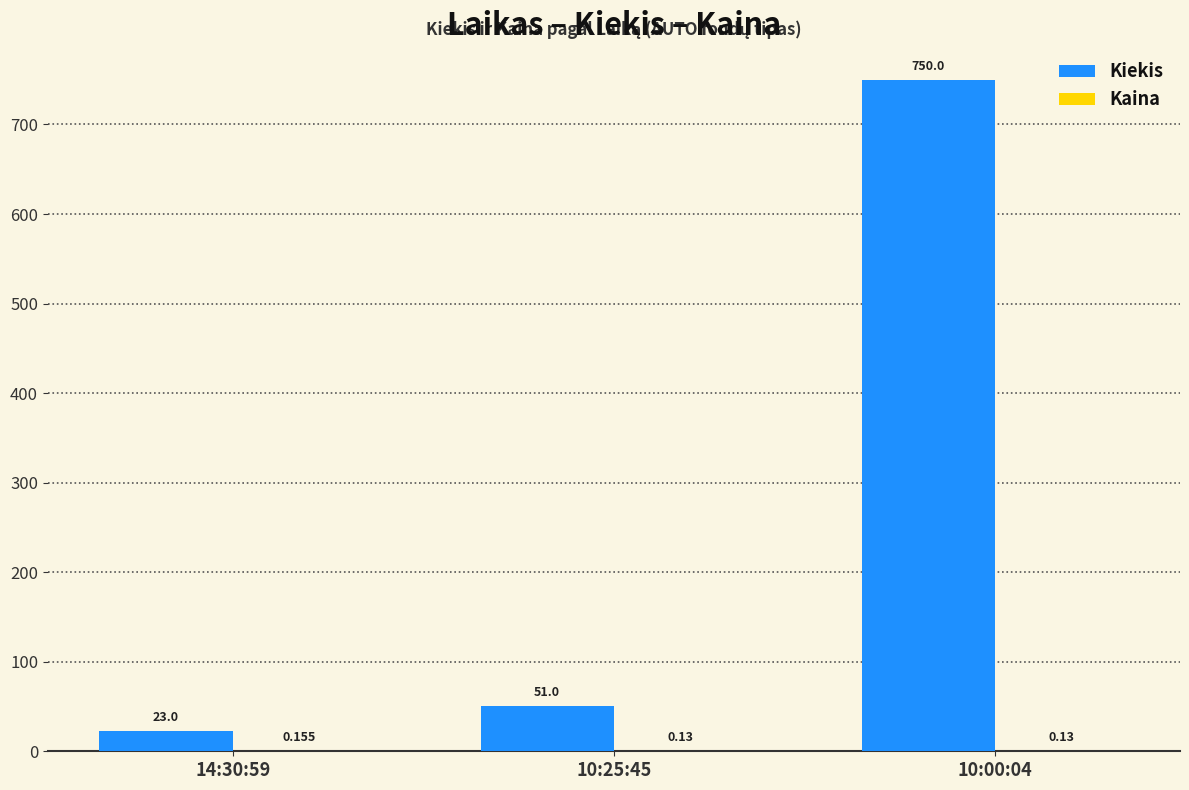

Between 14:30:59 and 10:00:04, which series saw the biggest shift?

Kiekis